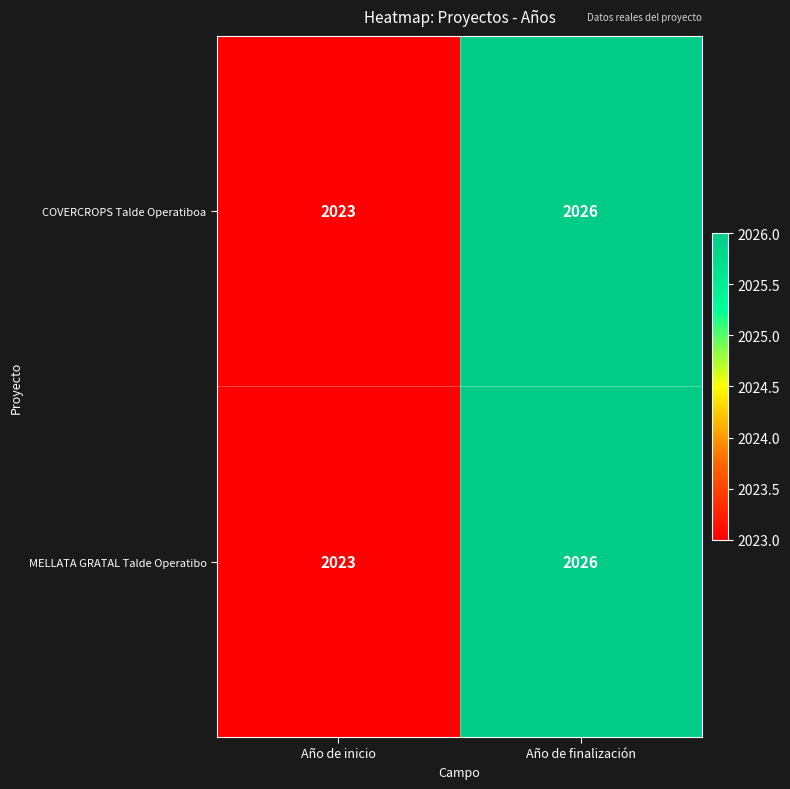

At which label is MELLATA GRATAL Talde Operatibo closest to 2024?

Año de inicio